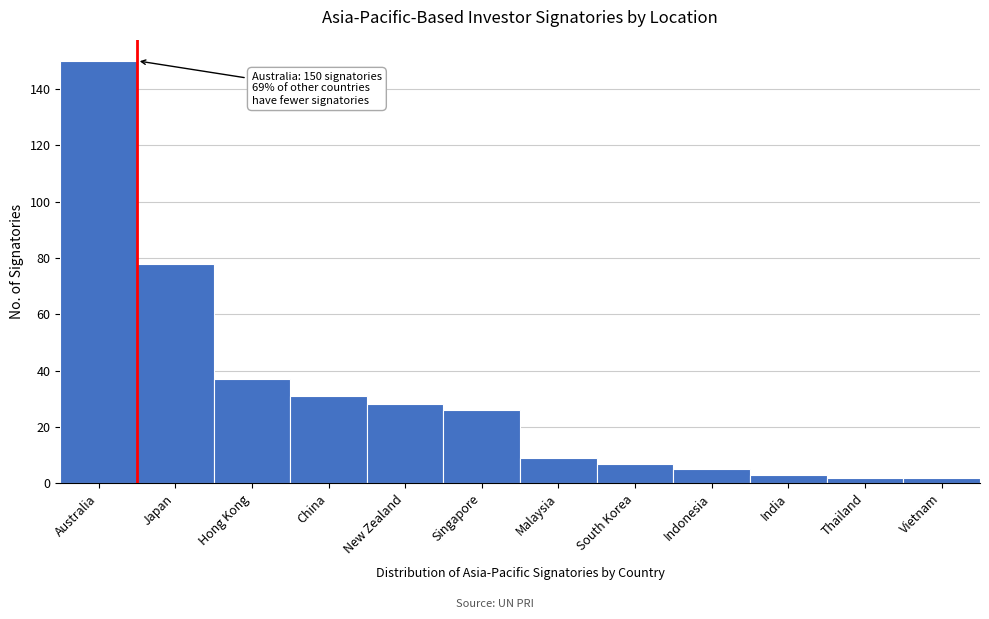

Reading left to right, extract all data points from this chart.

150	78	37	31	28	26	9	7	5	3	2	2